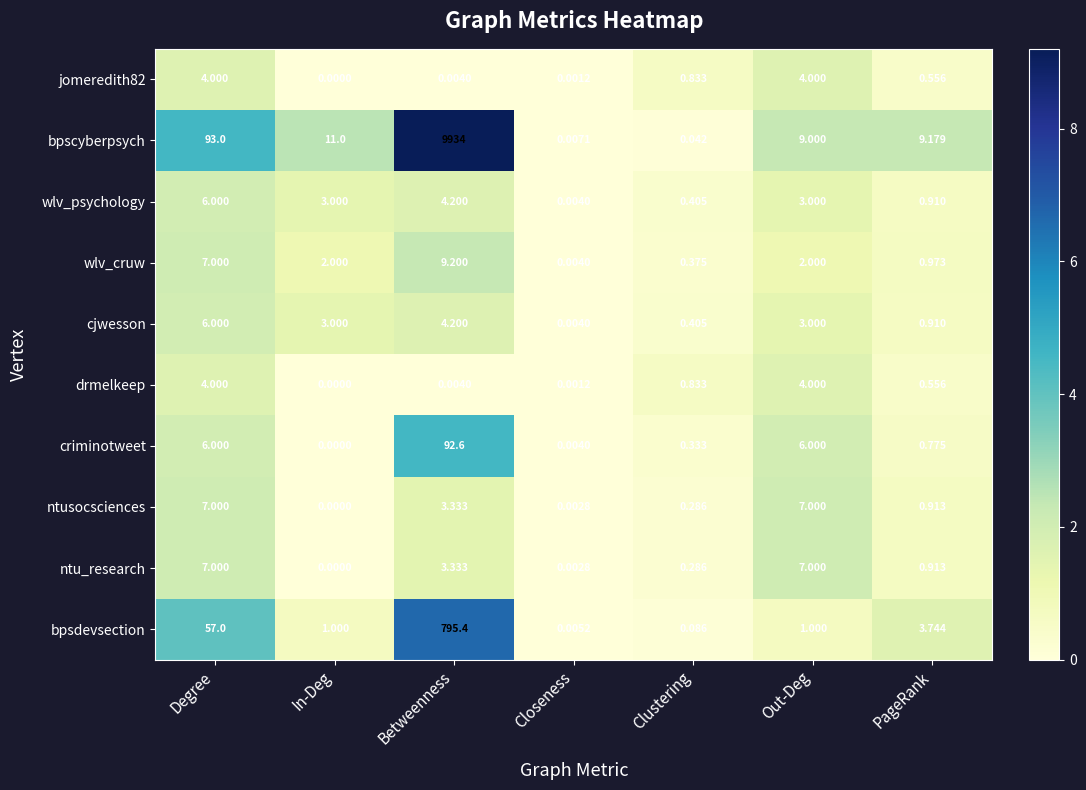

Which label corresponds to the smallest value in the chart?

In-Deg